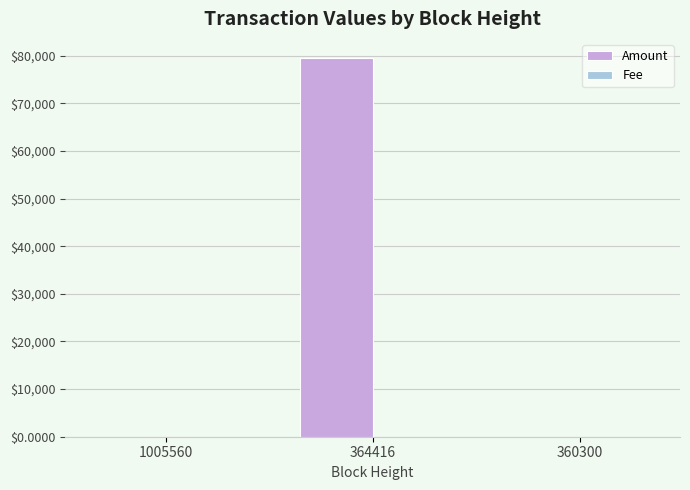

Are the bars grouped side by side (vs. stacked)?

Yes